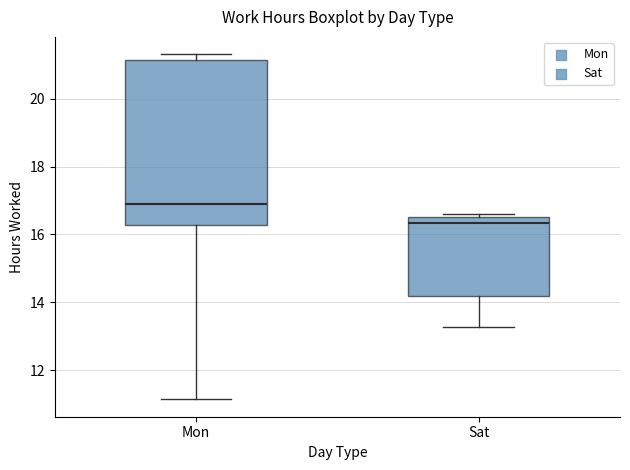

Reading left to right, transcribe this box plot: for each box, give where its median line is, the range the box spans, and where its two whiskers end, as read against the y-axis. The values are not printed on the chart, so give them approximately, as read against the axis.

Mon: median 17.0, box 16.2 to 21.2, whiskers 11.2 to 21.4
Sat: median 16.4, box 14.2 to 16.6, whiskers 13.2 to 16.6 (just above the box's upper edge)